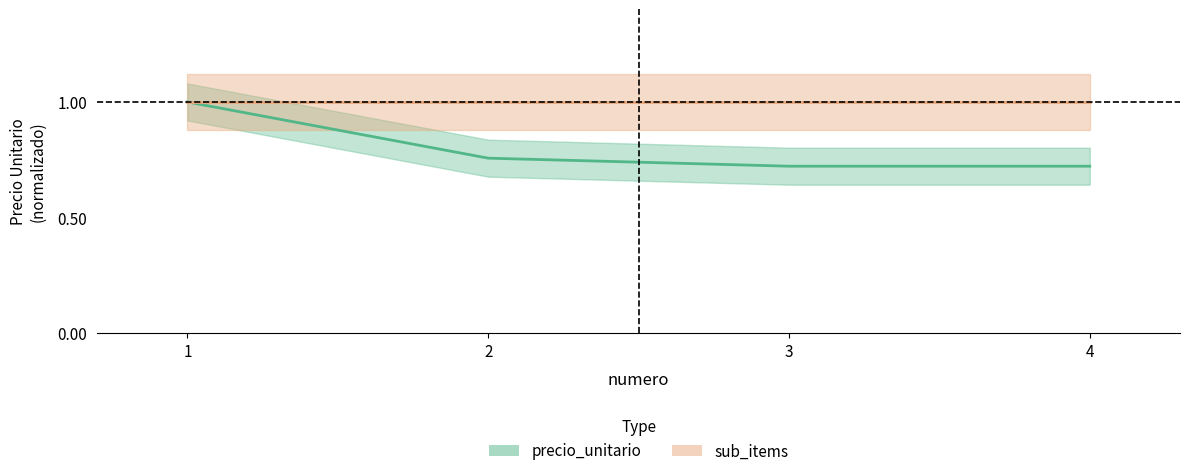

How many lines are shown in the chart?

1